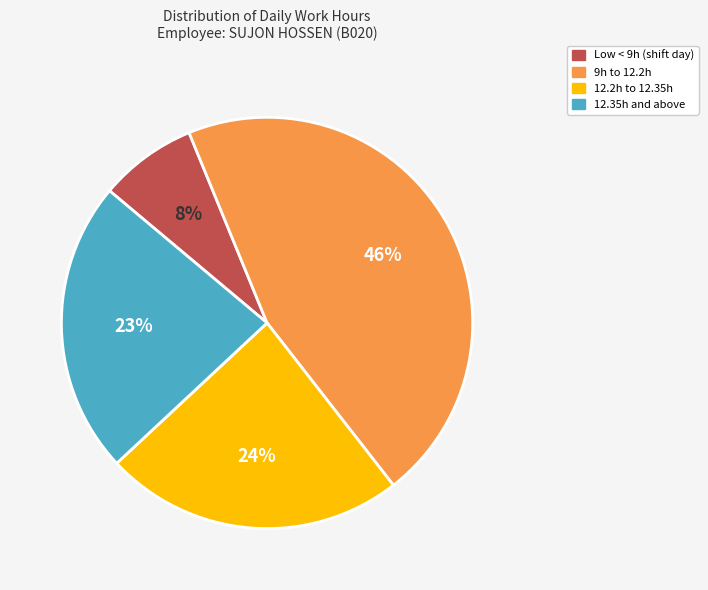

To the nearest percent, what is the difference between the largest and smallest slice percentages?

38%